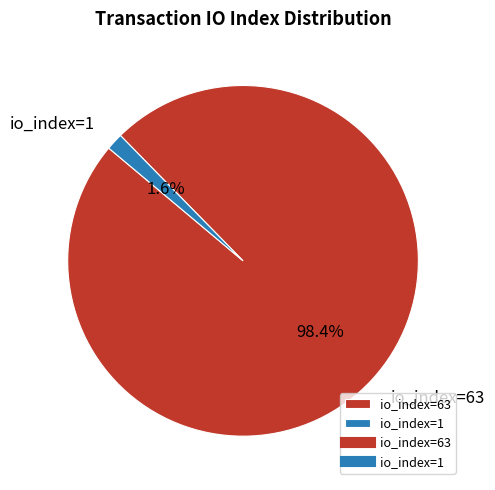

The io_index=63 slice represents 98% of the pie. True or false?

True